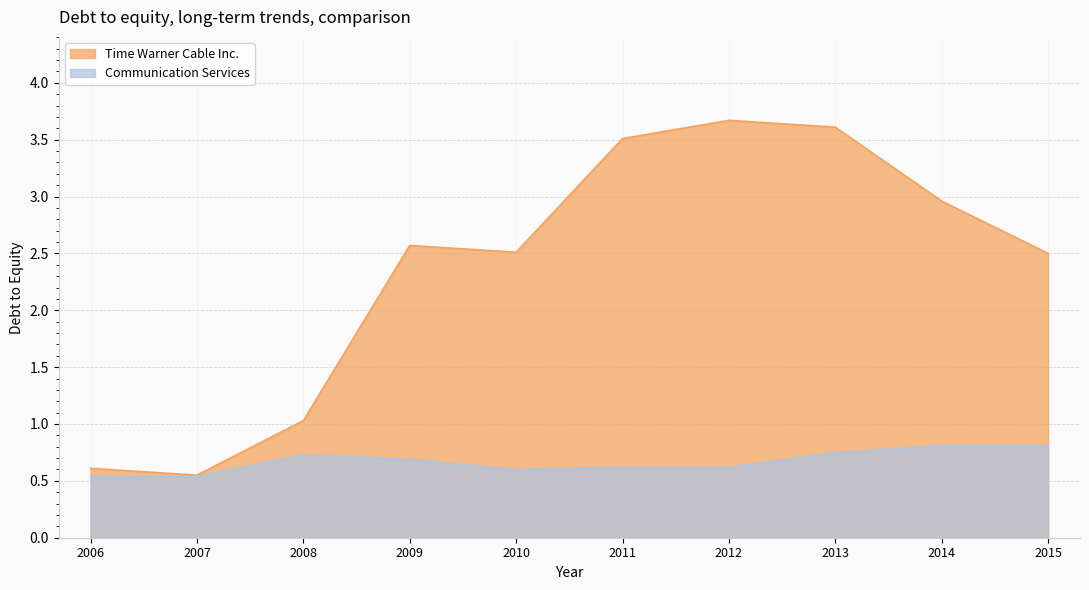

Which series changed the most between 2013 and 2008?

Time Warner Cable Inc.